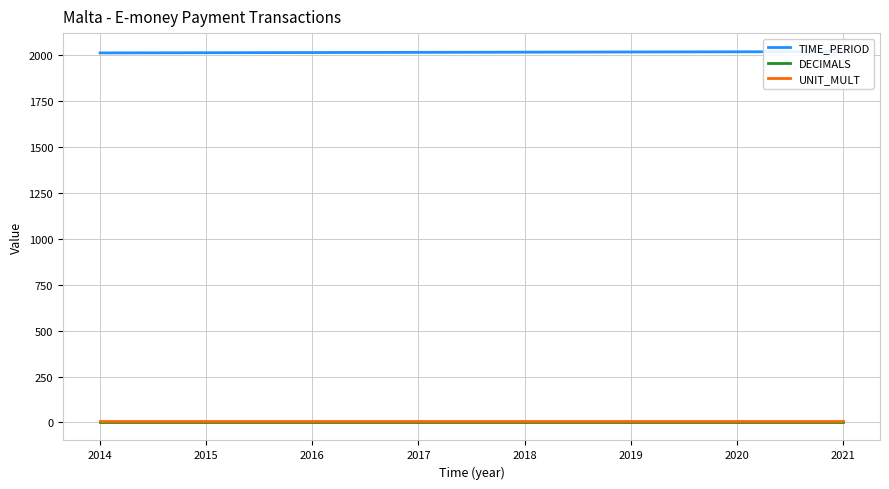

True or false: DECIMALS and UNIT_MULT cross at least once.

False